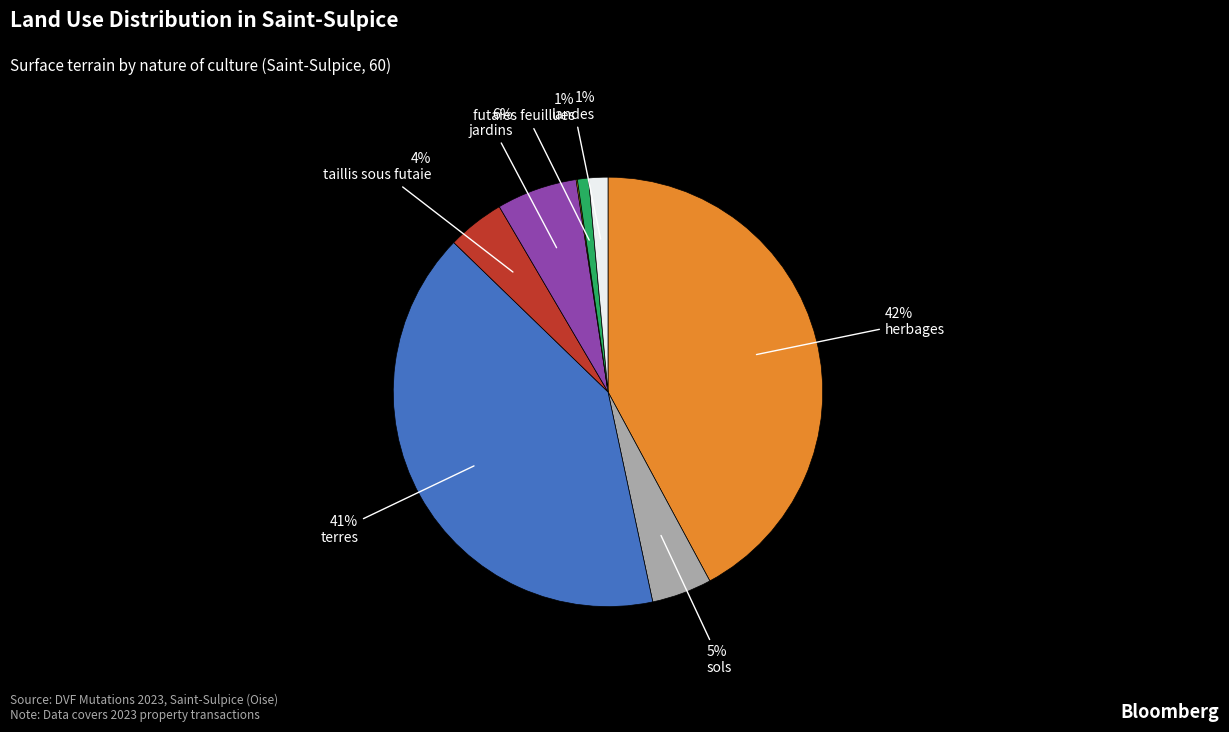

Is there any slice that represents more than half of the pie?

No